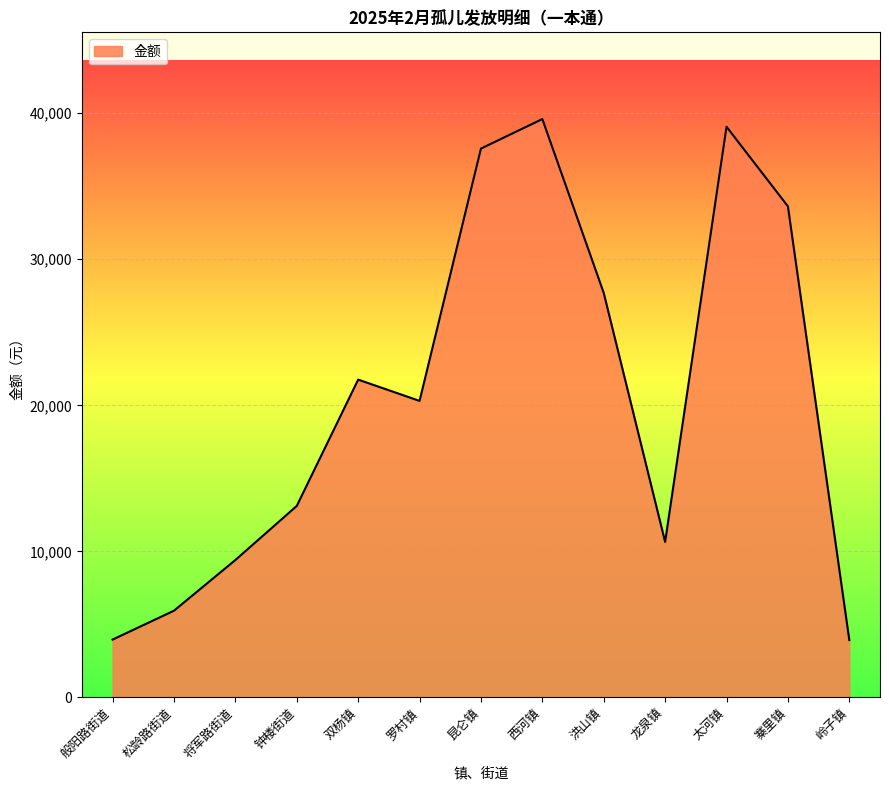

True or false: the data has more than 1 interior local peaks.

True